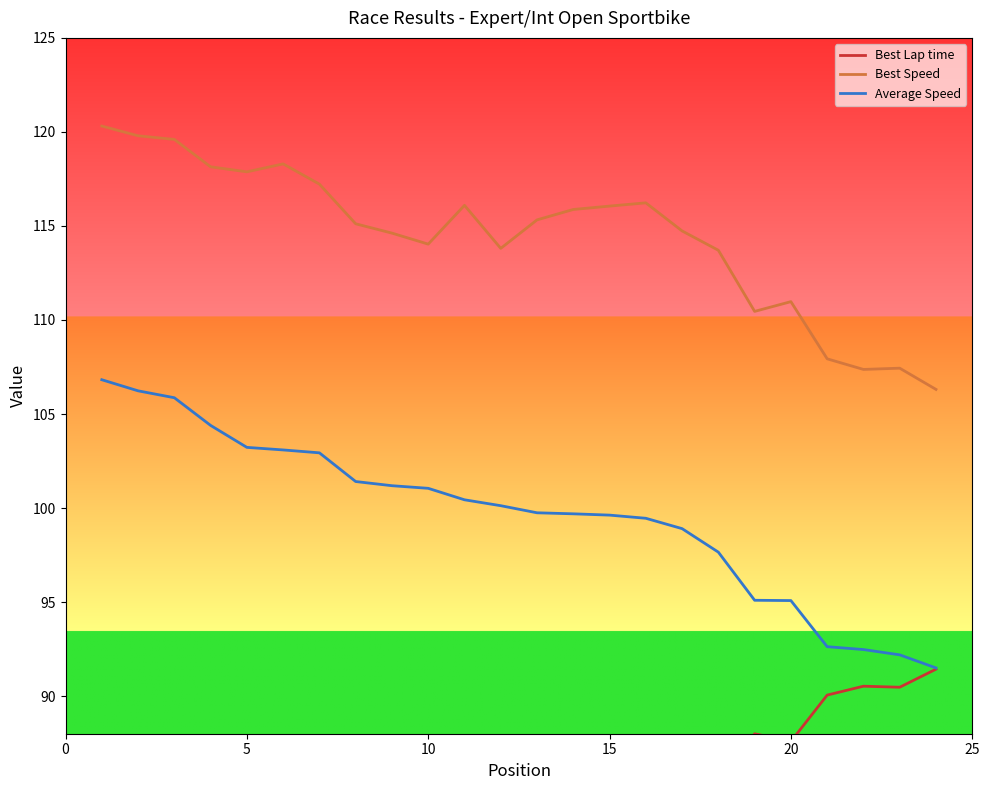

True or false: Best Speed and Average Speed intersect in this chart.

False